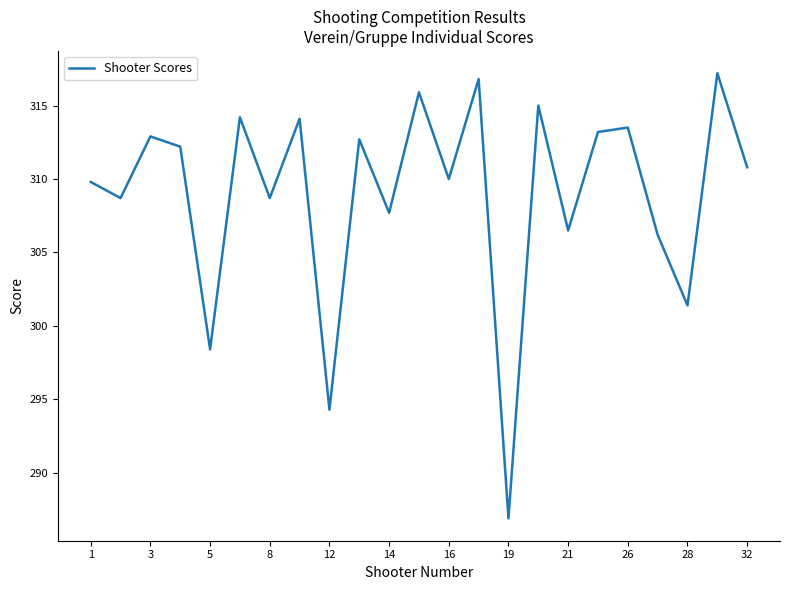

What is the difference between the maximum and minimum values?

30.3